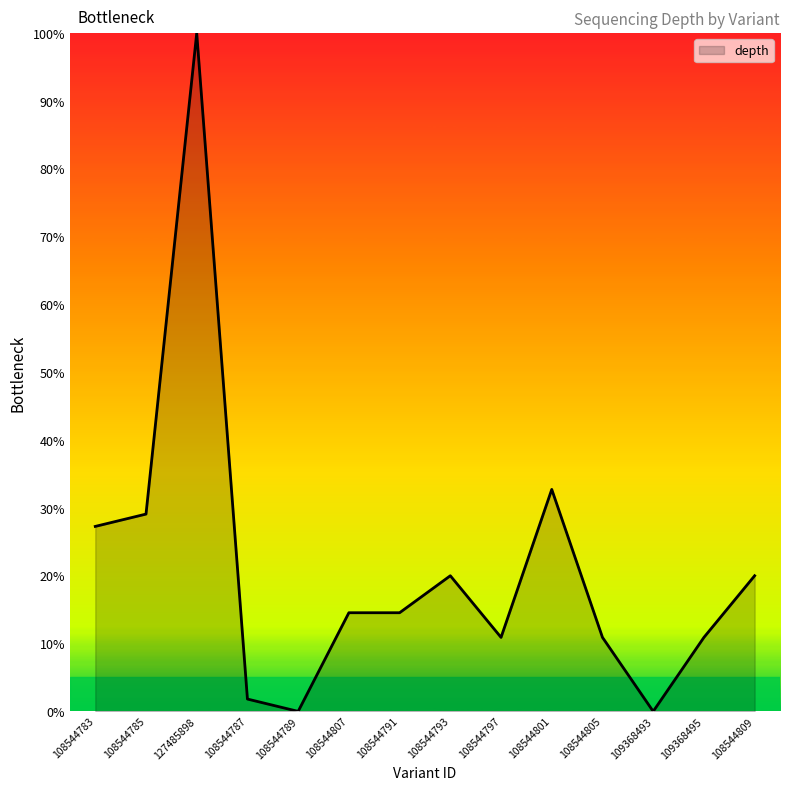

Between 108544791 and 108544805, which is larger?

108544791